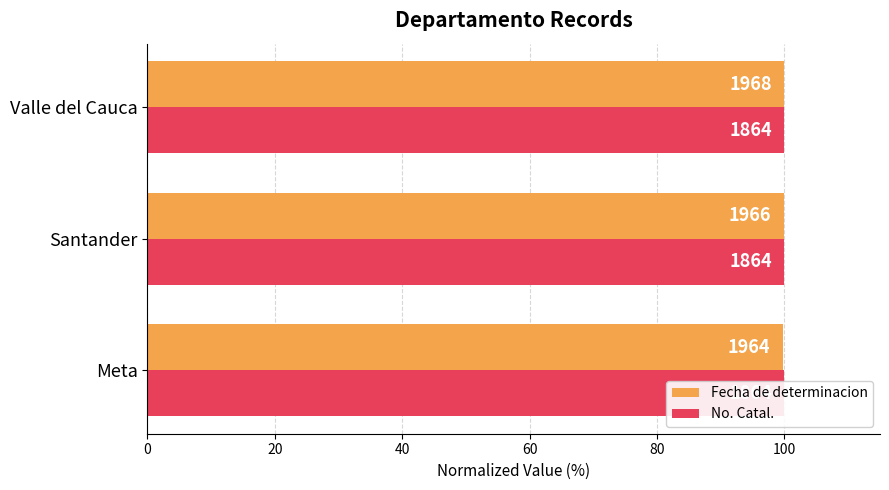

What are all the series names shown in the legend?

Fecha de determinacion, No. Catal.